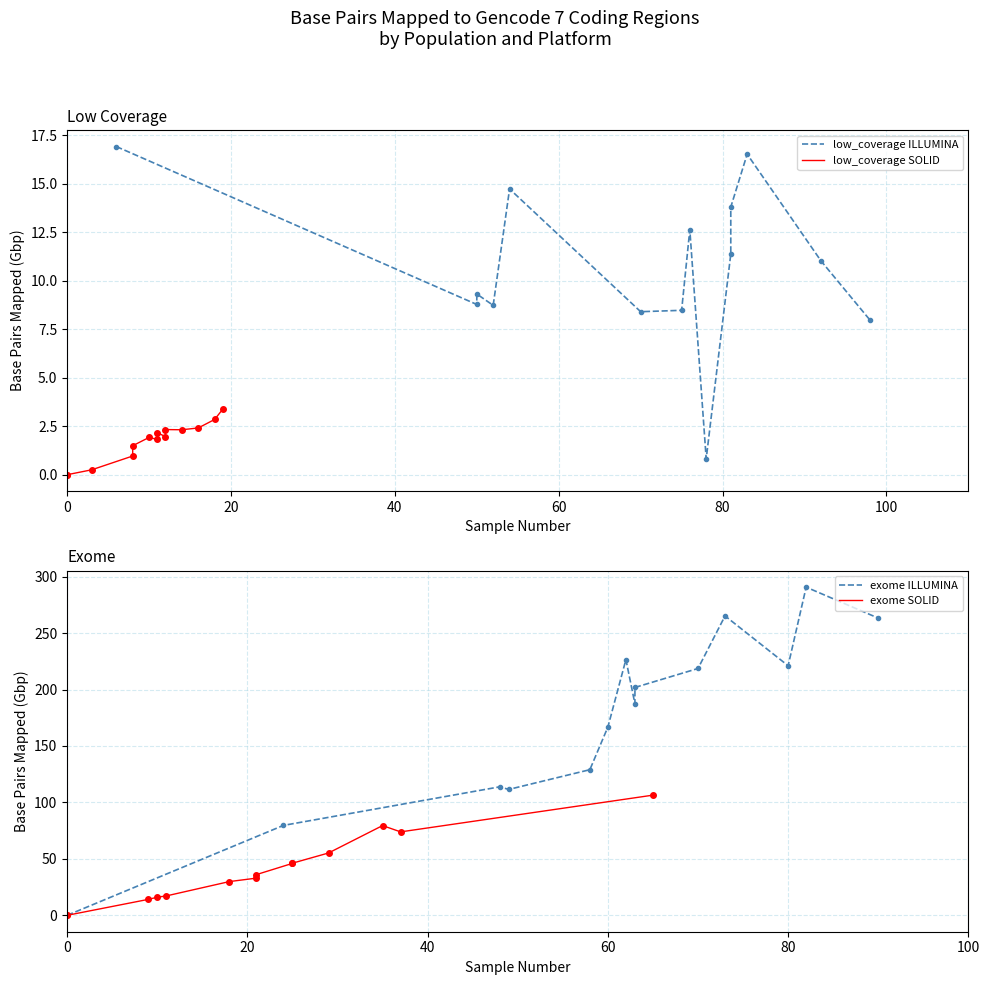

How many data points does each series have?

14